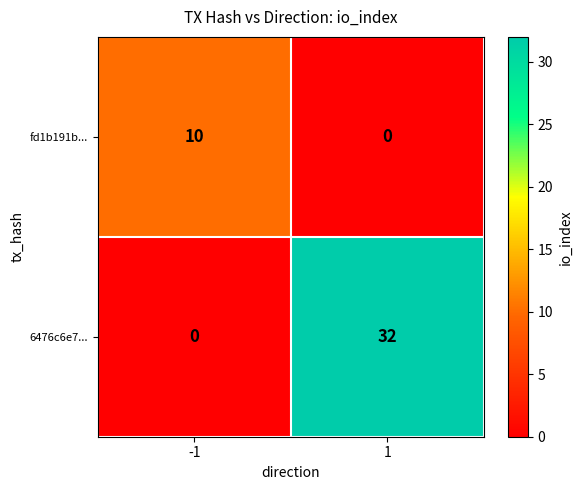

List the series in order of their peak value, highest first.

6476c6e7..., fd1b191b...